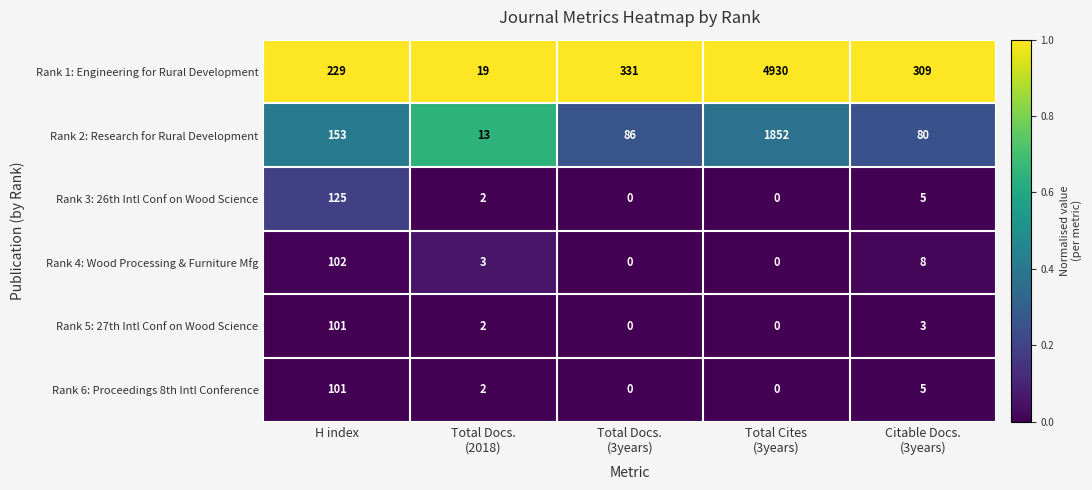

What is the total value across all series at H index?

811